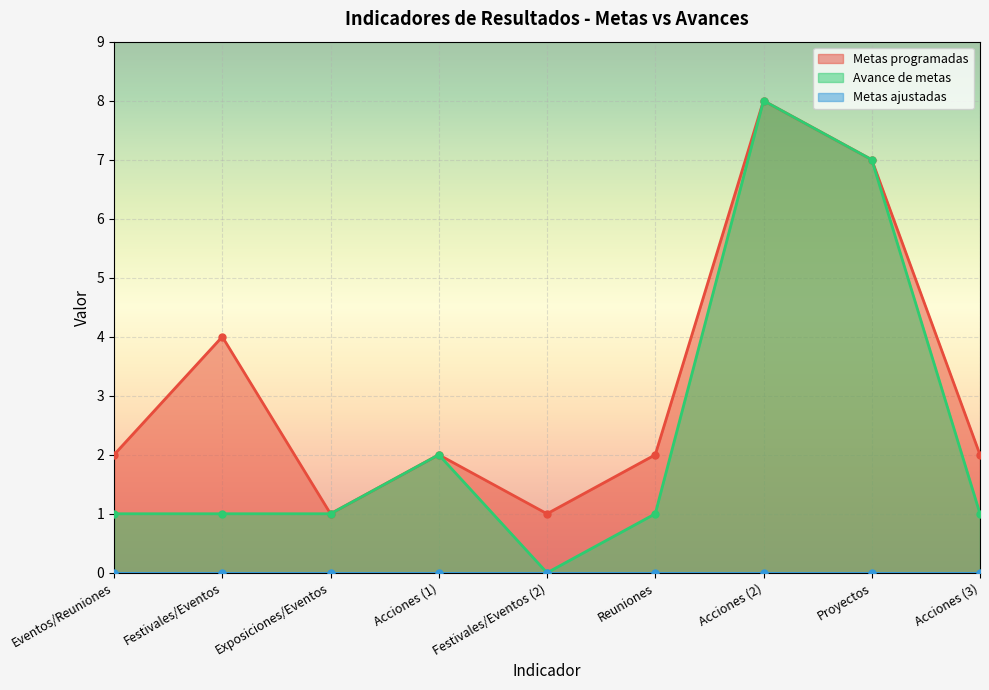

In Avance de metas, how many points are higher than both neighbors (excluding endpoints)?

2